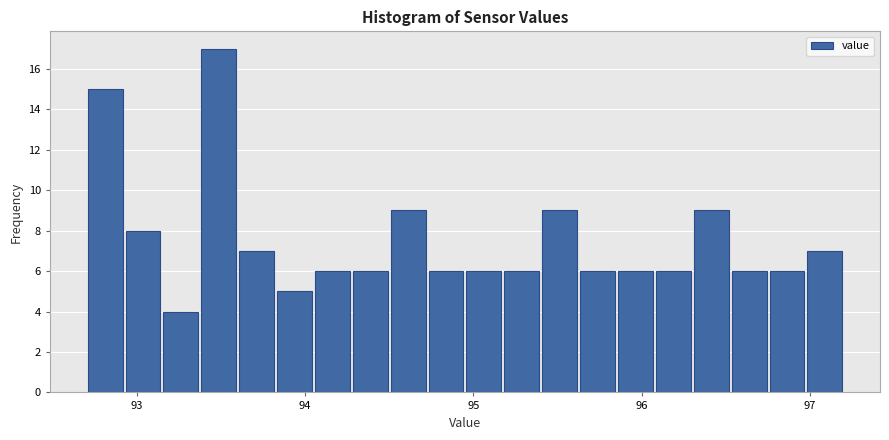

Around what value on the x-axis is the tallest bar? Give the approximate position of its centre, as read against the axis.

93.5